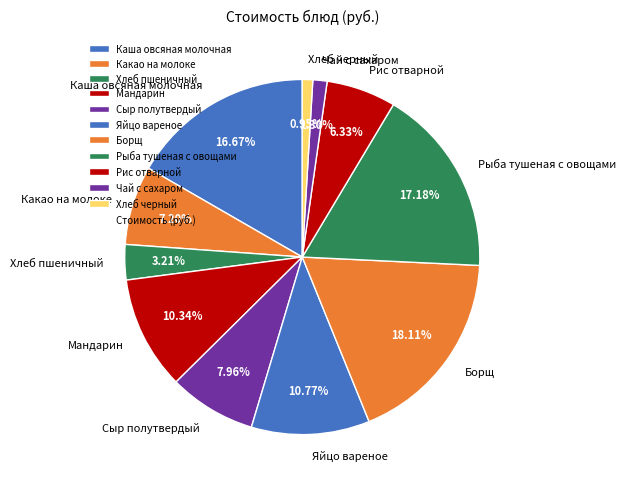

To the nearest percent, what is the combined percentage of Рыба тушеная с овощами and Борщ?

35%